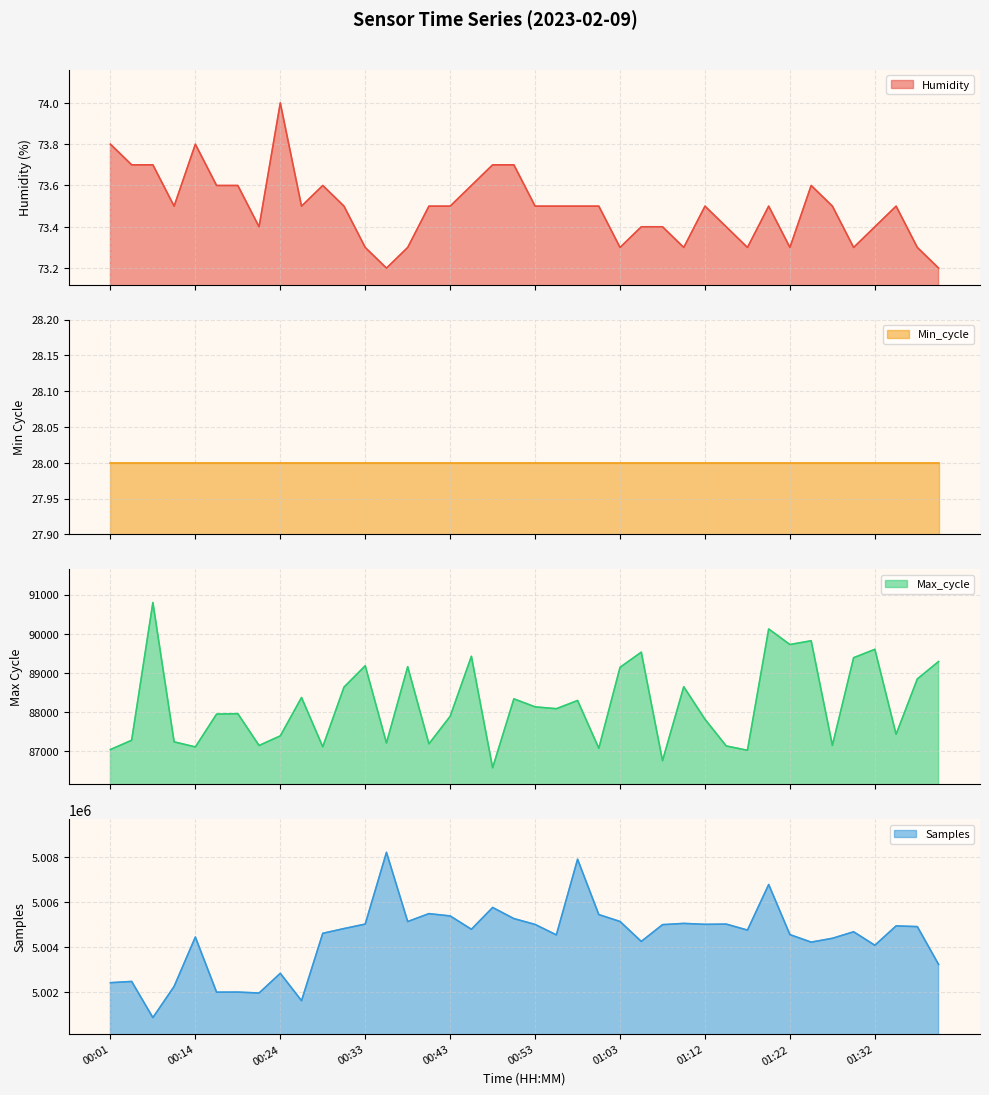

What is the difference between the maximum and second lowest values in the Samples series?

6576